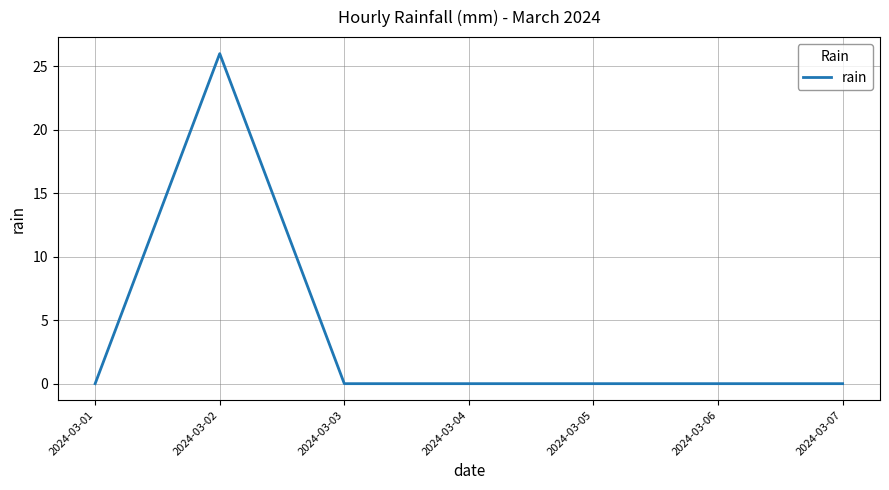

What is the difference between the maximum and second lowest values?

26